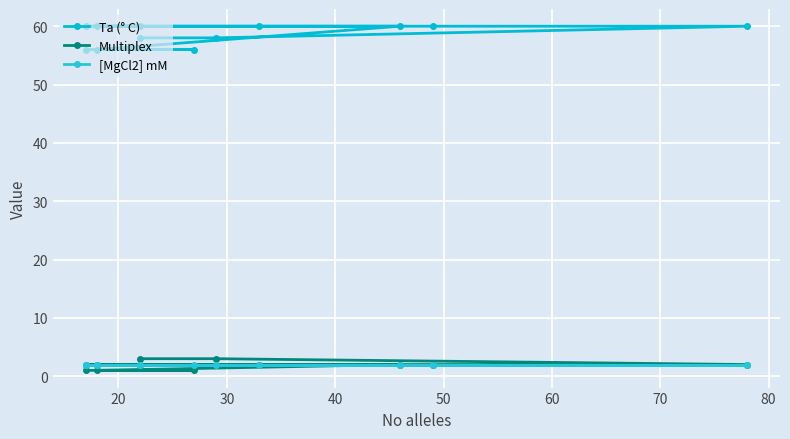

True or false: Multiplex and [MgCl2] mM intersect in this chart.

False